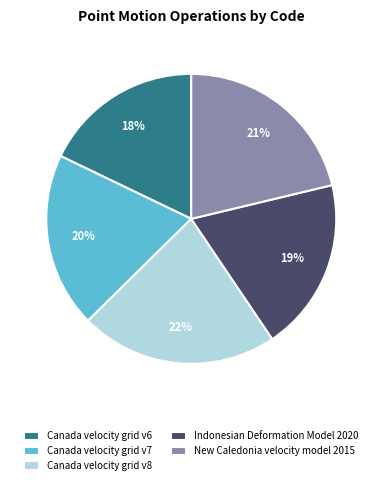

Is there a majority slice in this chart?

No